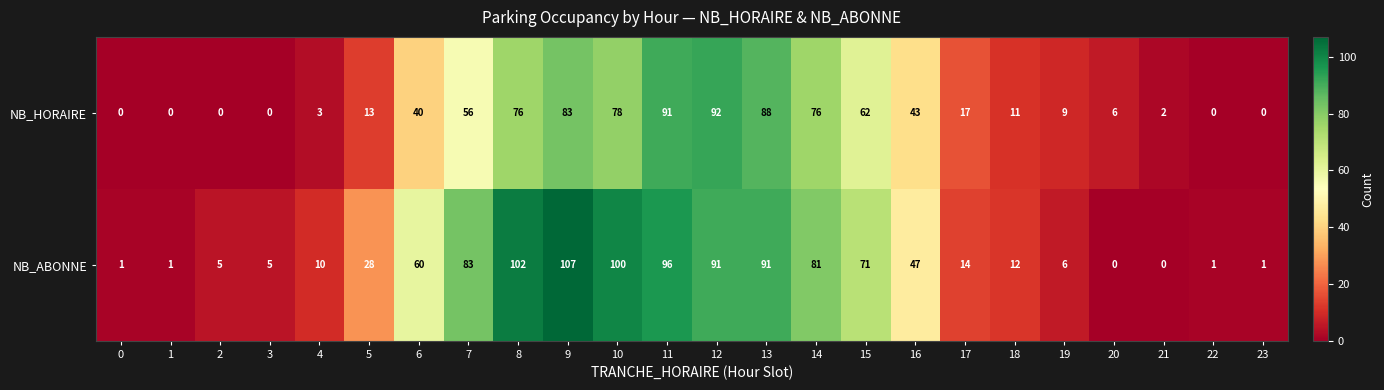

How many positive values does the NB_HORAIRE series have?

18